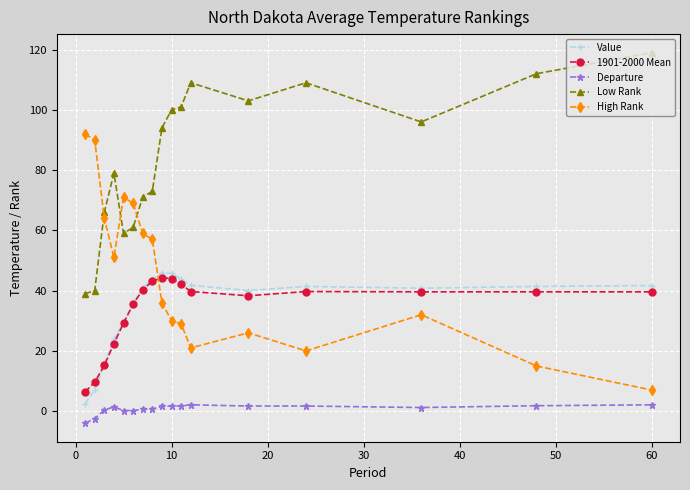

What is the value of the Value point at the 11th from the left?

43.9